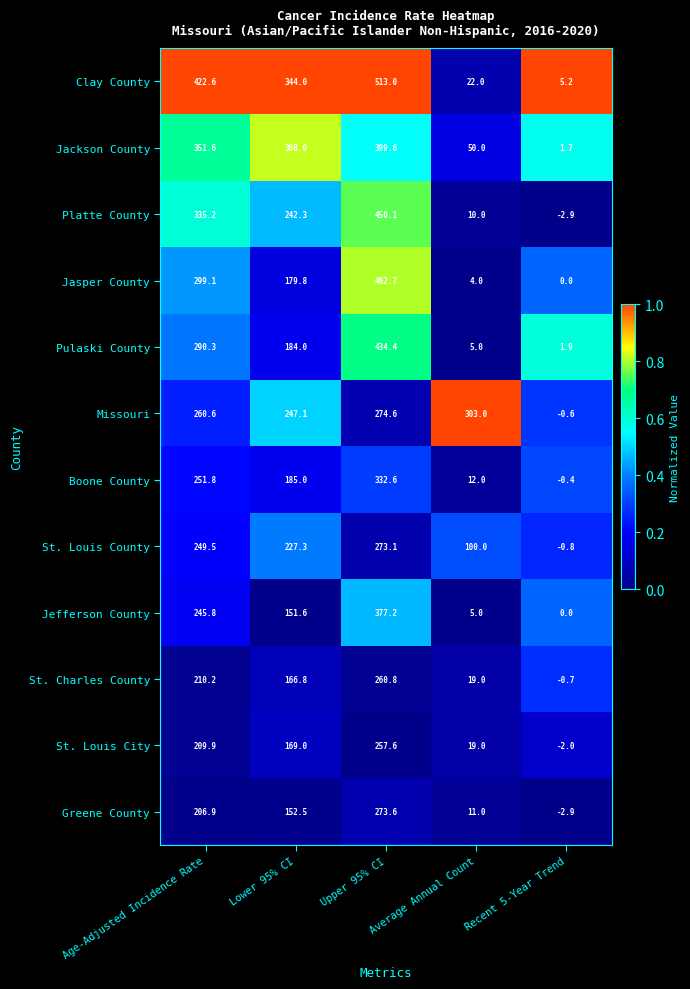

Rank the series at Age-Adjusted Incidence Rate from lowest to highest value.

Greene County, St. Louis City, St. Charles County, Jefferson County, St. Louis County, Boone County, Missouri, Pulaski County, Jasper County, Platte County, Jackson County, Clay County